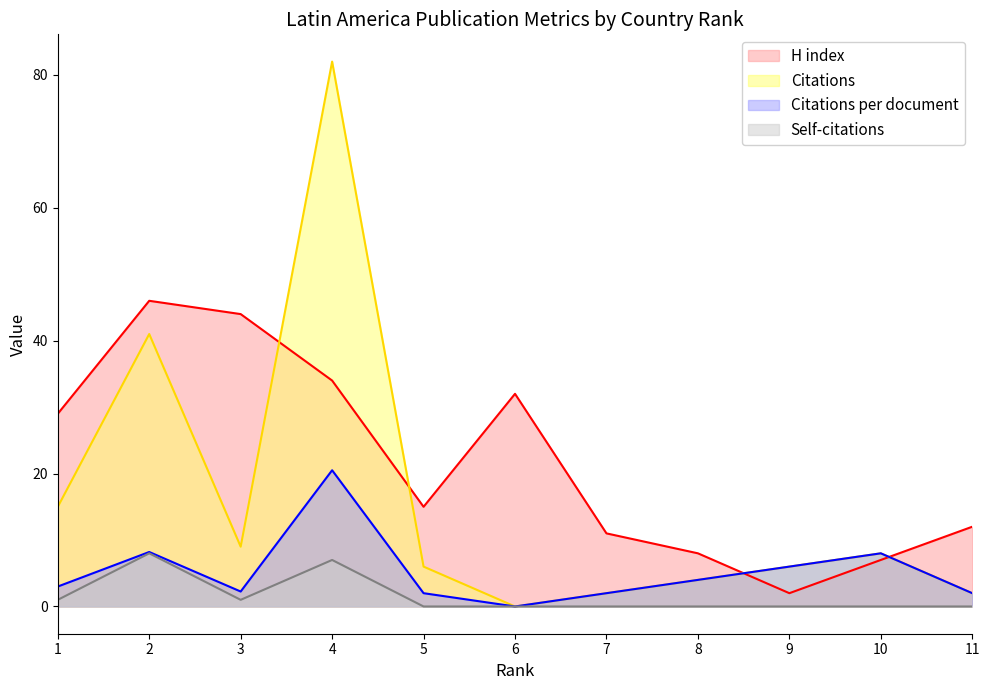

The Self-citations series shows -4.7 at 11. True or false?

False